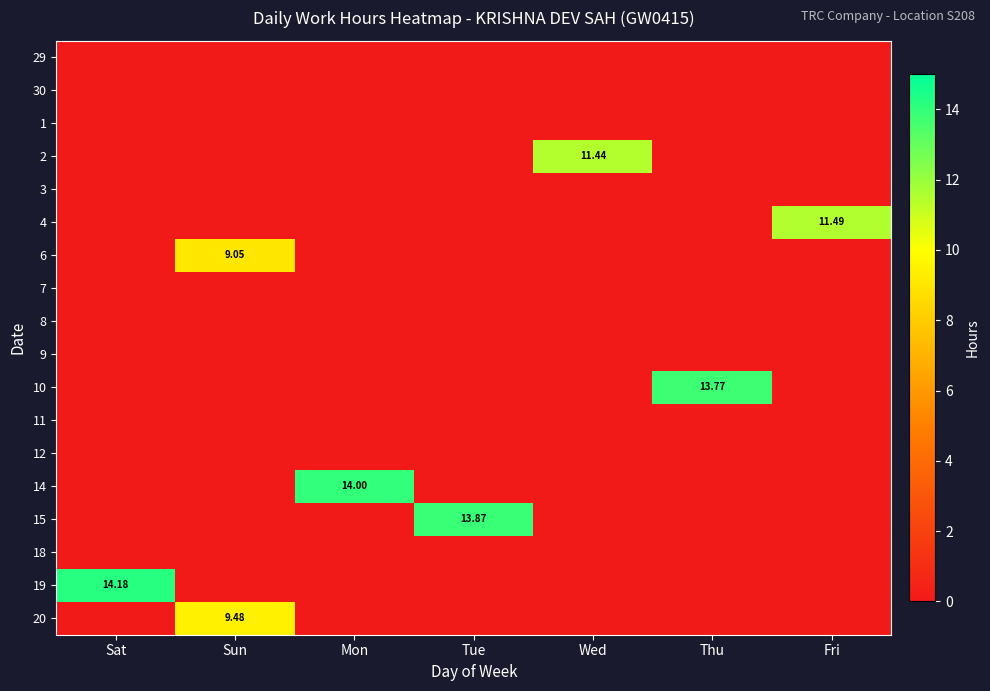

At which category does the chart reach its minimum across all series?

Sat